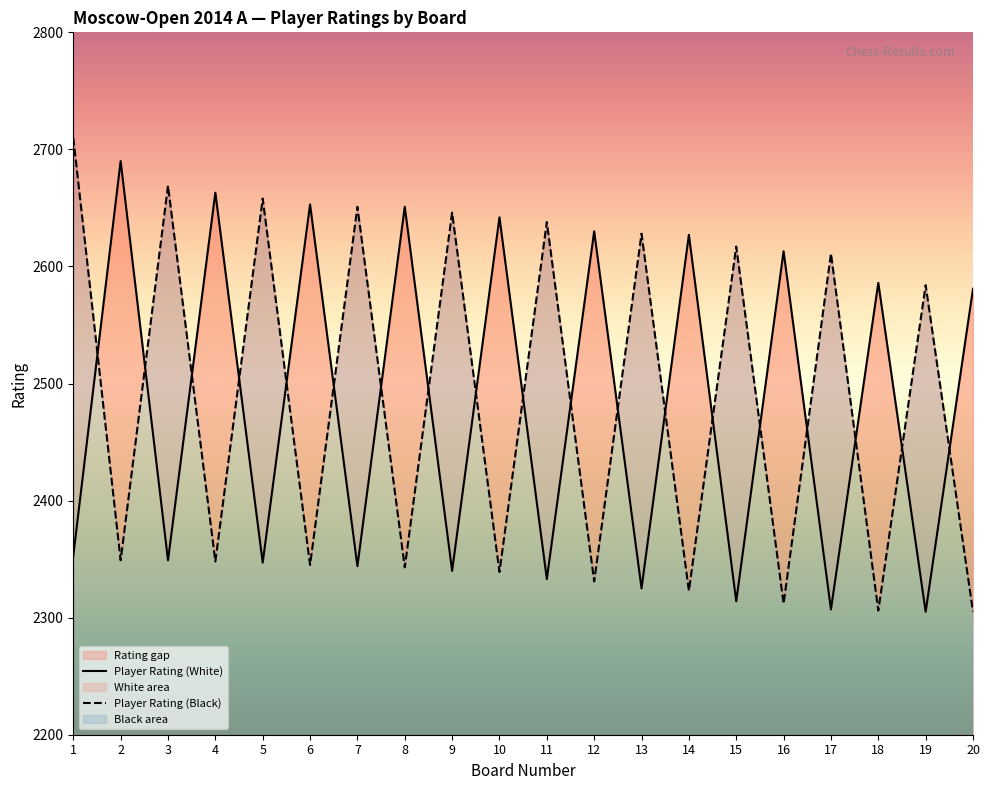

Reading left to right, what are all the values shown in this chart?

Player Rating (White): 2353	2690	2349	2663	2347	2653	2344	2651	2340	2642	2333	2630	2325	2627	2314	2613	2307	2586	2305	2581
Player Rating (Black): 2710	2349	2669	2348	2658	2345	2651	2343	2646	2339	2638	2331	2628	2323	2617	2312	2611	2306	2584	2305